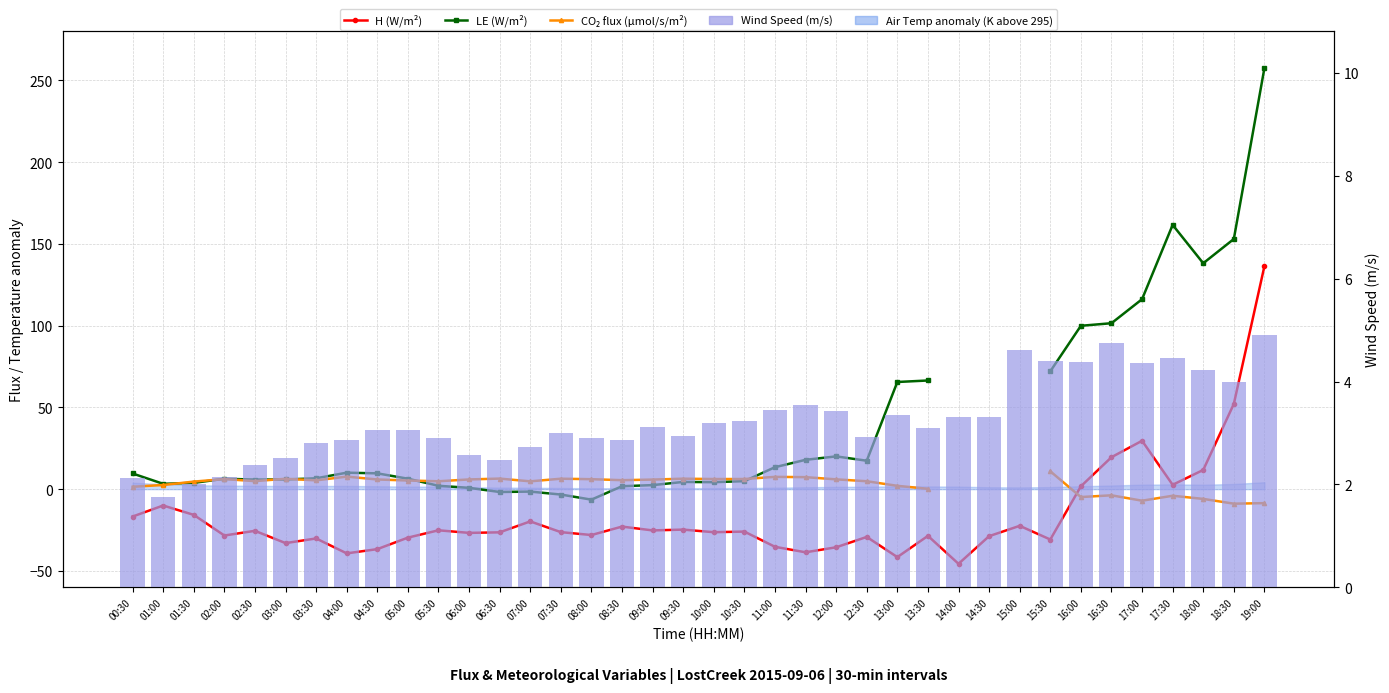

At how many categories does at least one series exceed 34?

10